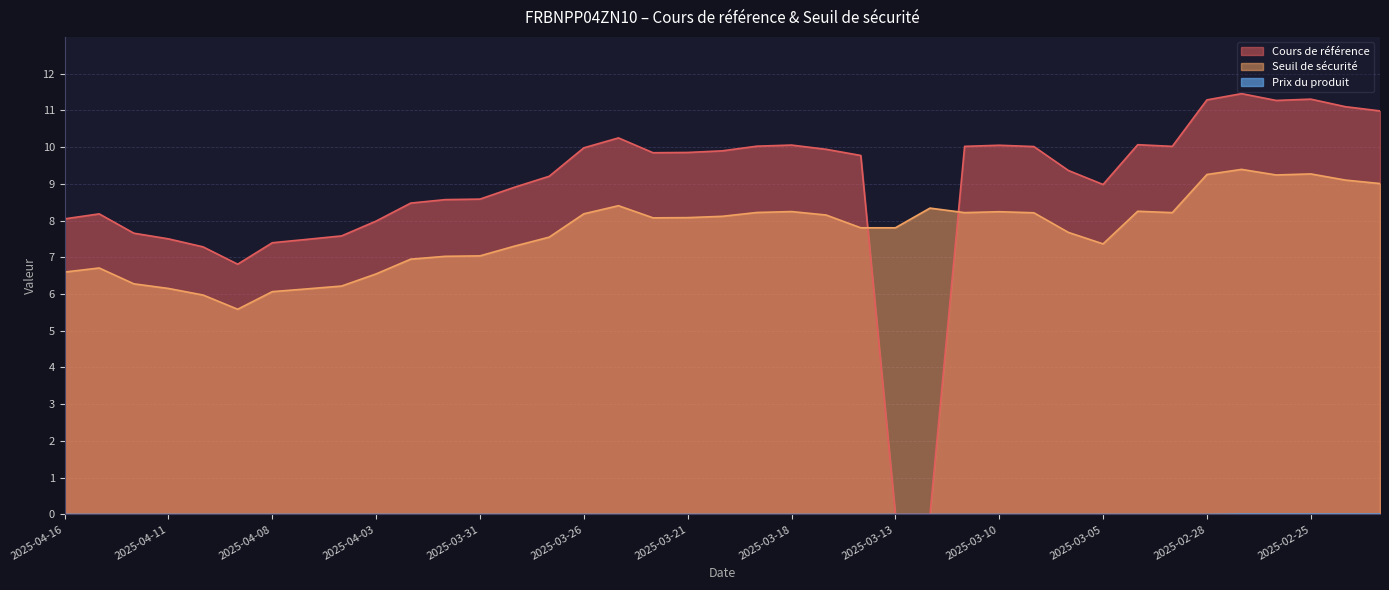

What is the difference between the highest and lowest values at 2025-04-03?

8.0